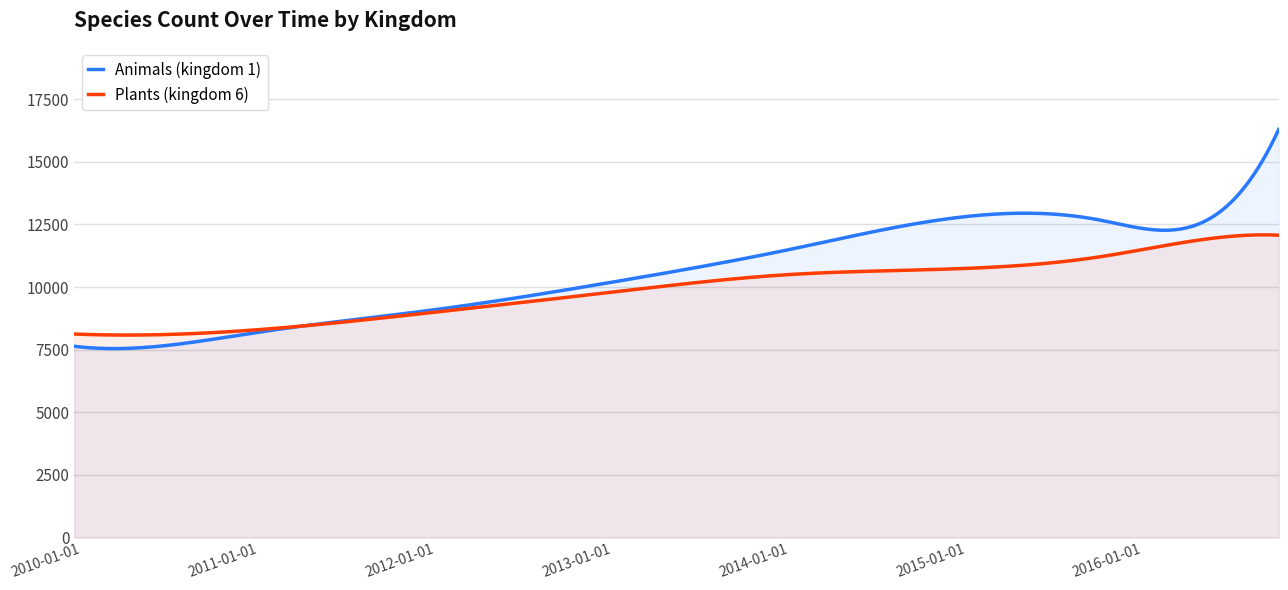

Which has a higher value, 7 or 5?

7